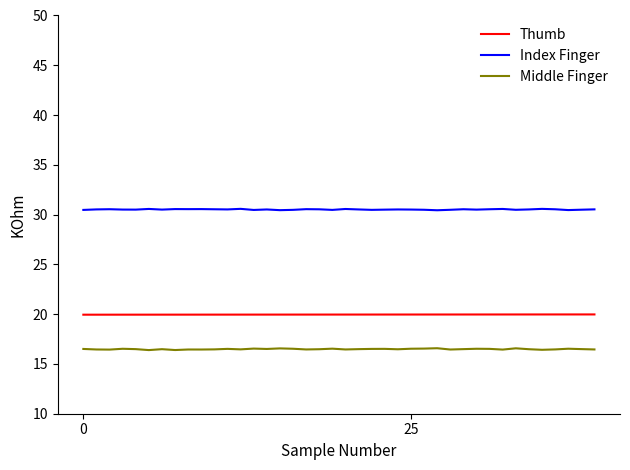

Which series has the largest total across all categories?

Index Finger